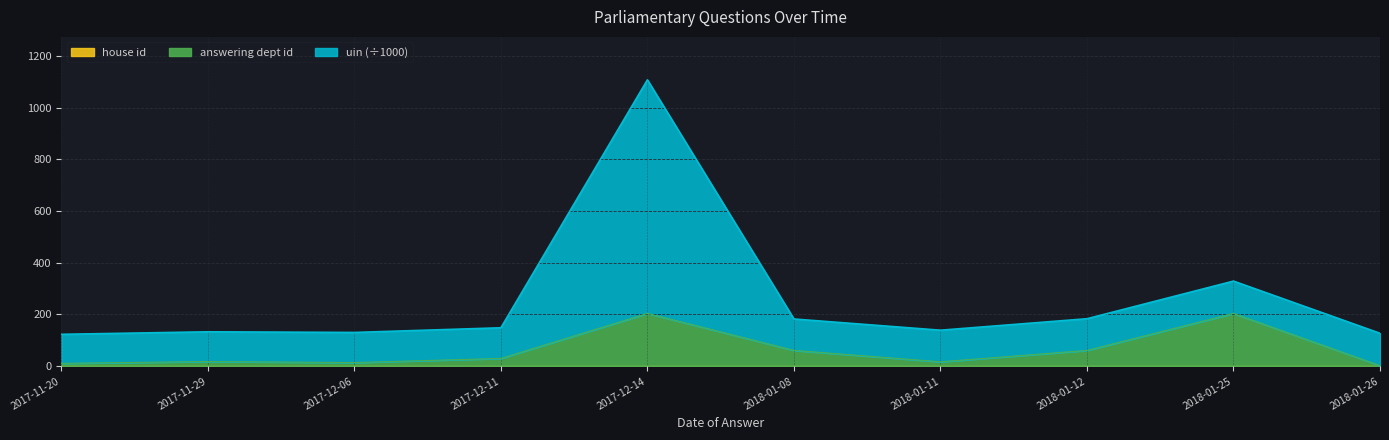

At which label does answering dept id reach its minimum?

2018-01-26